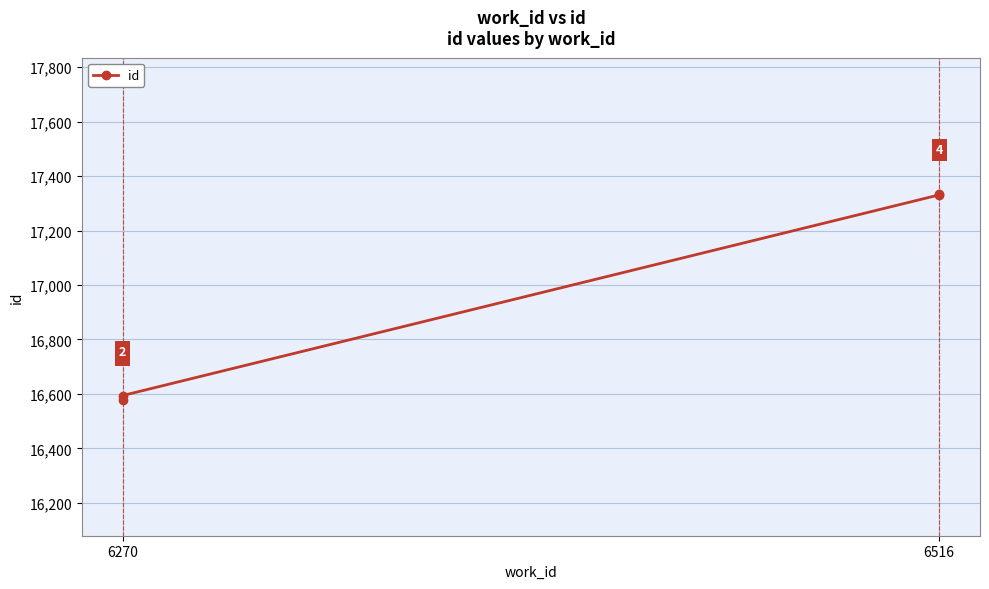

True or false: the data has more than 1 interior local peaks.

False